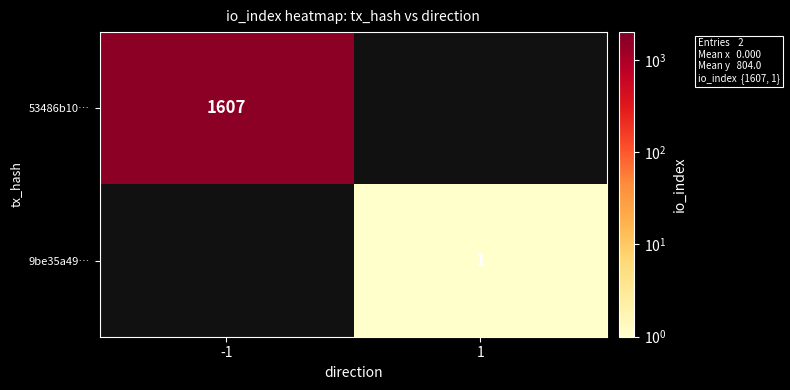

True or false: 53486b10… has a value of 502 at -1.

False